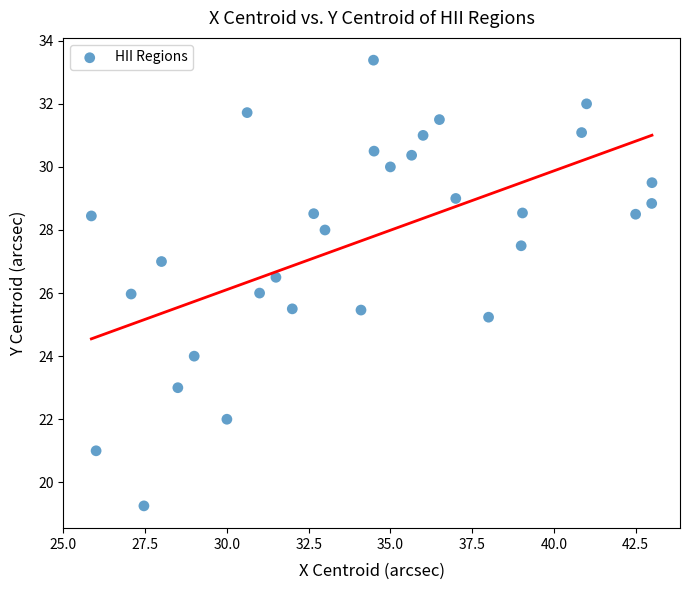

How many data points are displayed?

30